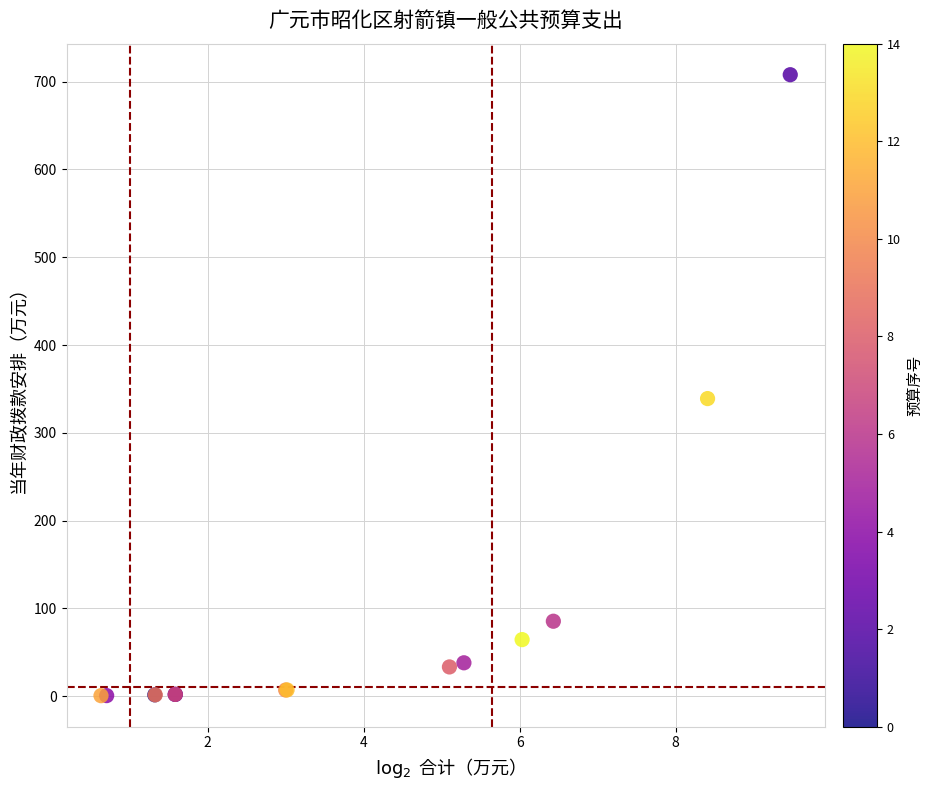

What Y value in the scatter plot is closest to 354?

339.0